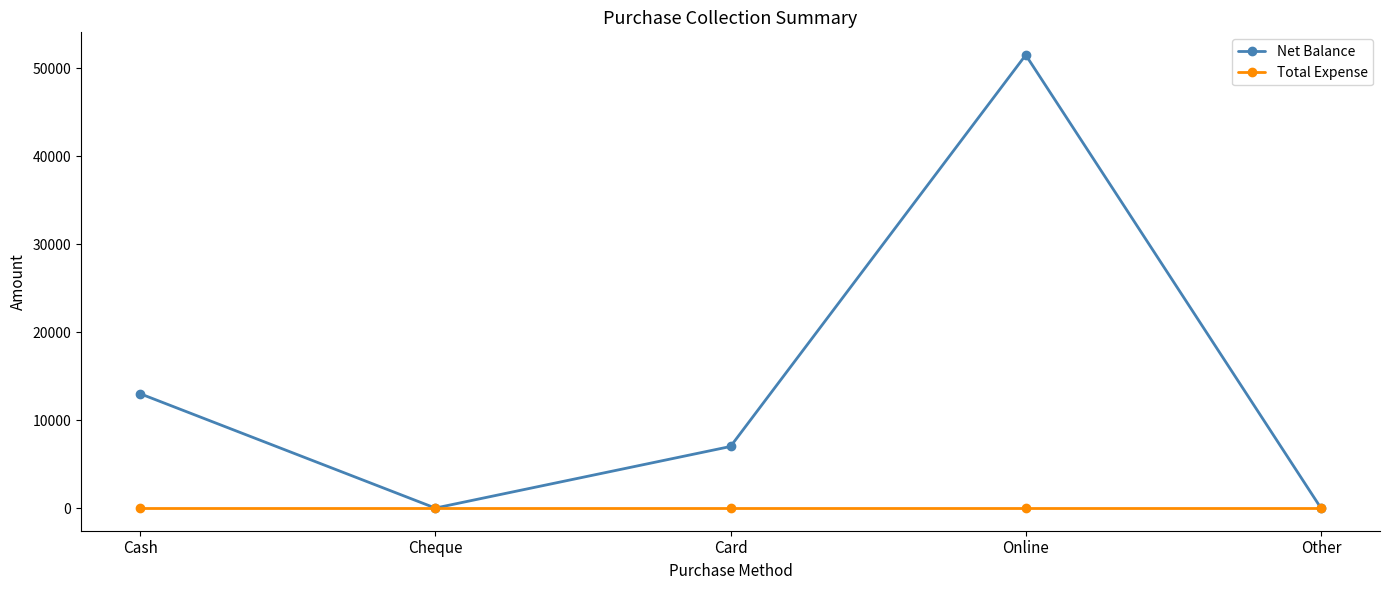

How many series are shown in this chart?

2